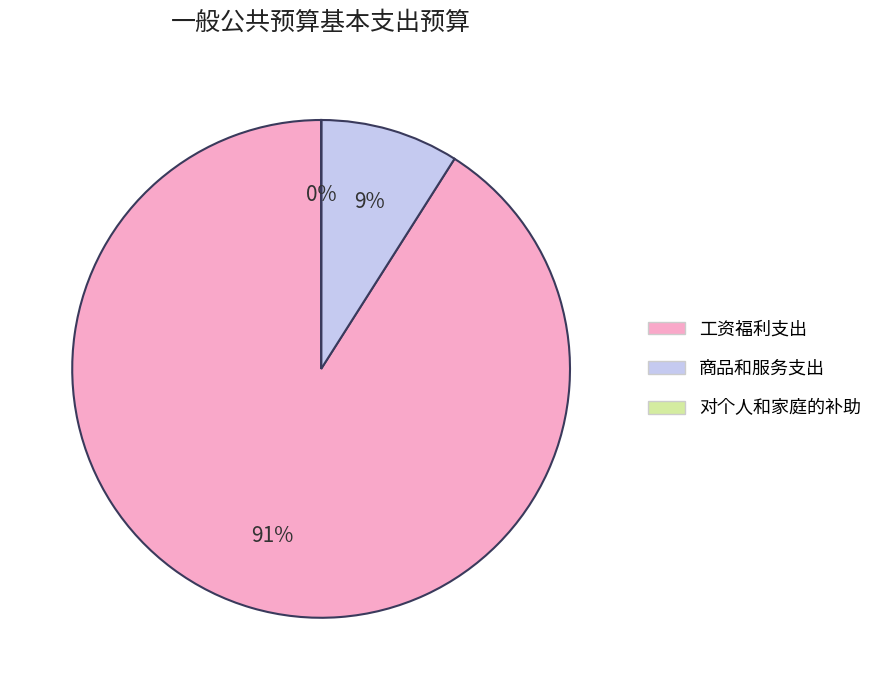

To the nearest percent, what is the average slice percentage?

33%